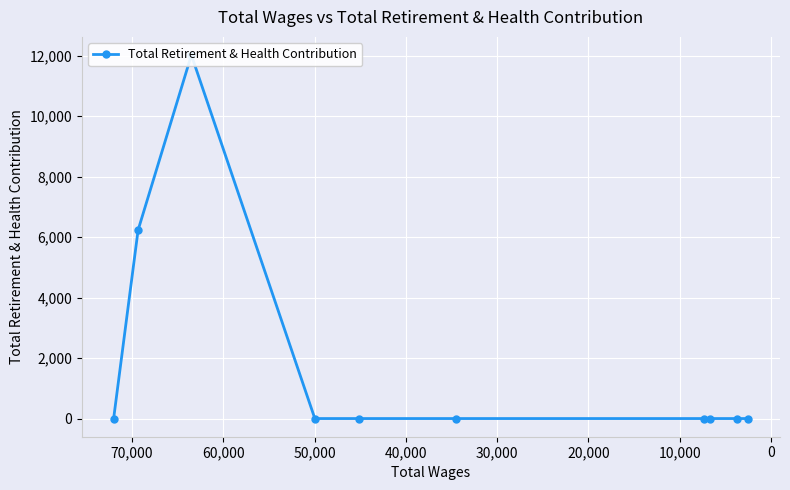

How many lines are shown in the chart?

1